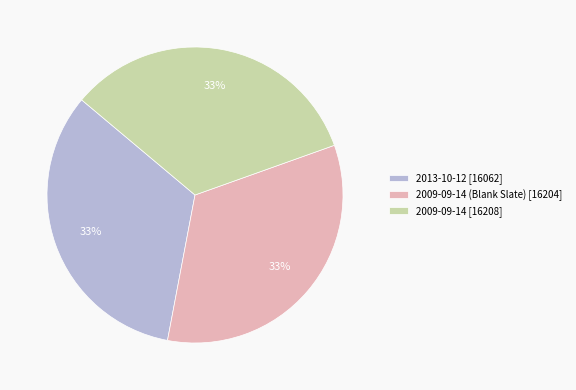

Combined, do 2009-09-14 (Blank Slate) [16204] and 2009-09-14 [16208] account for over 50%?

Yes